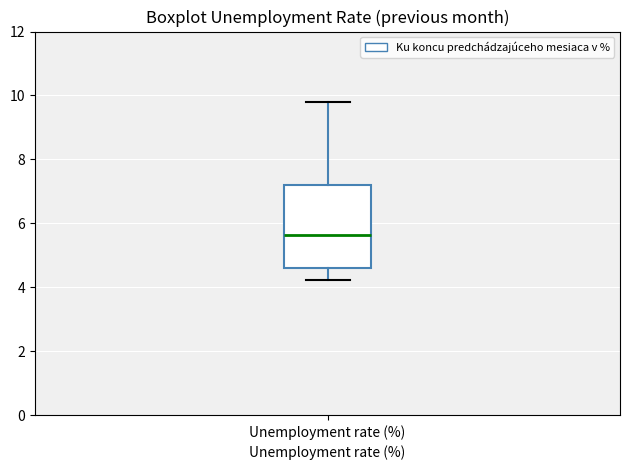

Where is the upper edge of the box for Unemployment rate (%) on the y-axis? The values are not printed on the chart, so give them approximately, as read against the axis.

7.2